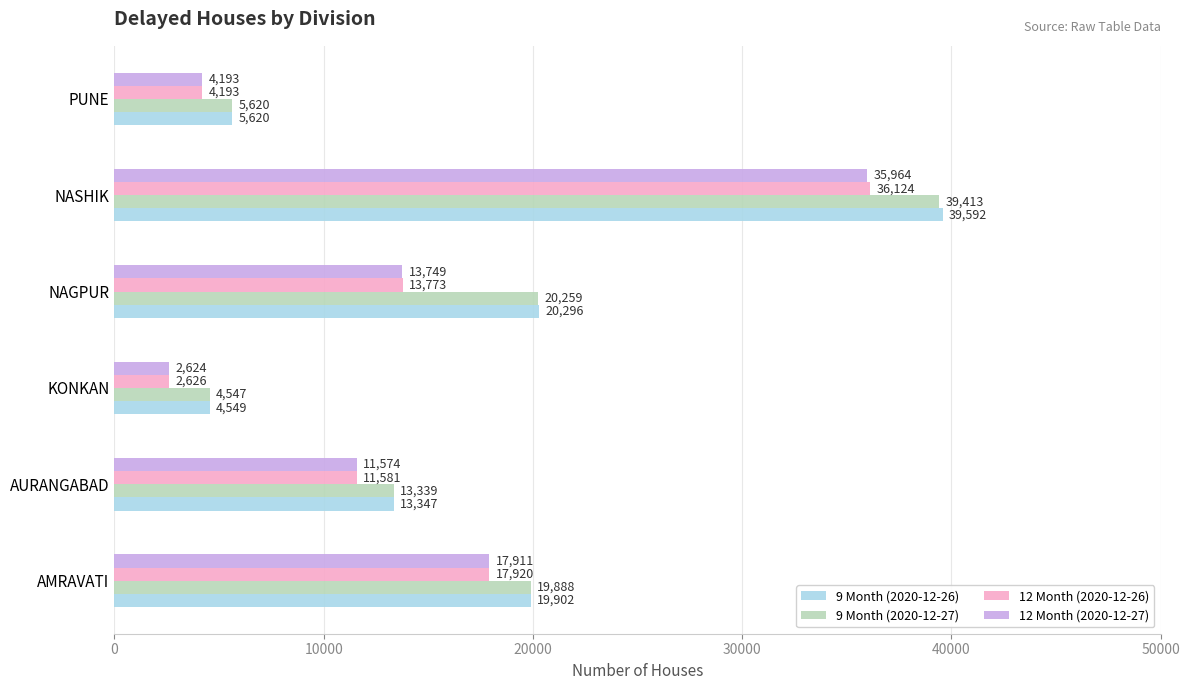

Read the 12 Month (2020-12-27) value at AMRAVATI.

17911